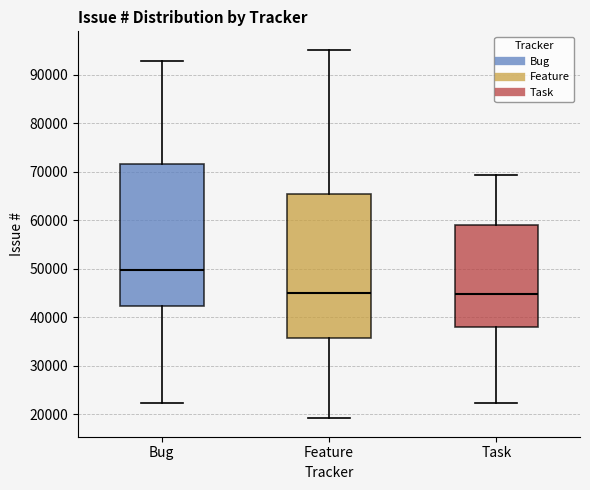

Reading left to right, transcribe this box plot: for each box, give where its median line is, the range the box spans, and where its two whiskers end, as read against the y-axis. The values are not printed on the chart, so give them approximately, as read against the axis.

Bug: median 50000, box 42000 to 72000, whiskers 22000 to 93000
Feature: median 45000, box 36000 to 65000, whiskers 19000 to 95000
Task: median 45000, box 38000 to 59000, whiskers 22000 to 69000